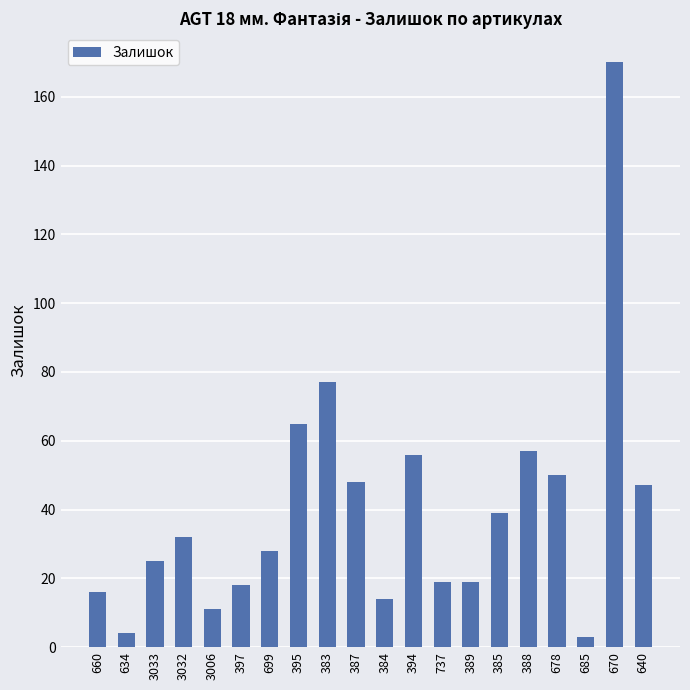

At which category does the chart reach its peak across all series?

670